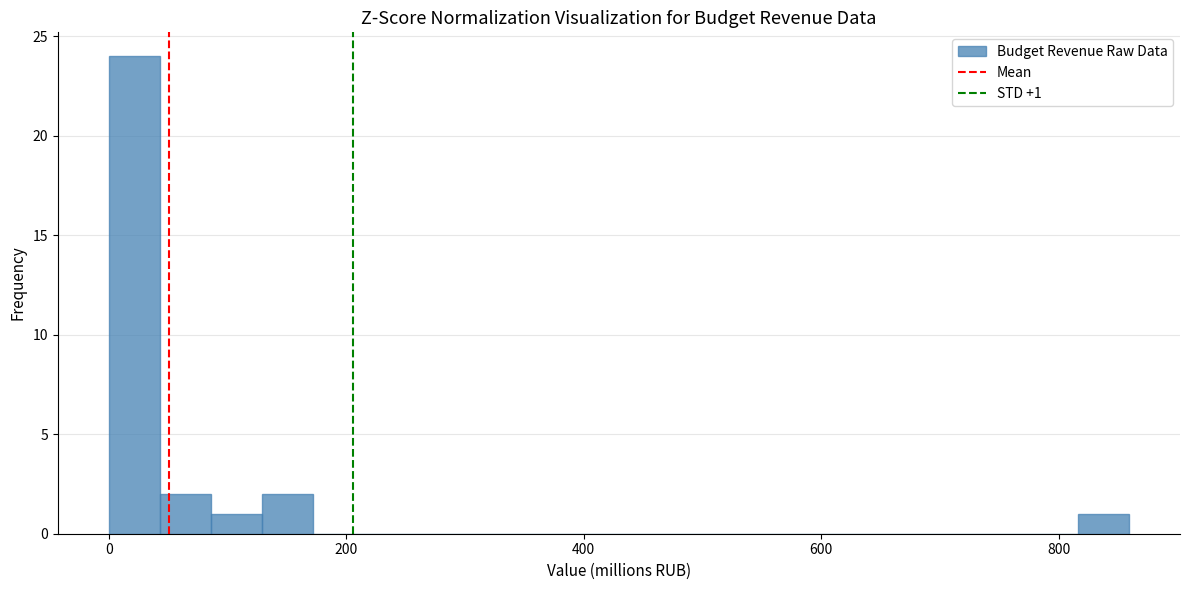

Around what value on the x-axis is the tallest bar? Give the approximate position of its centre, as read against the axis.

20